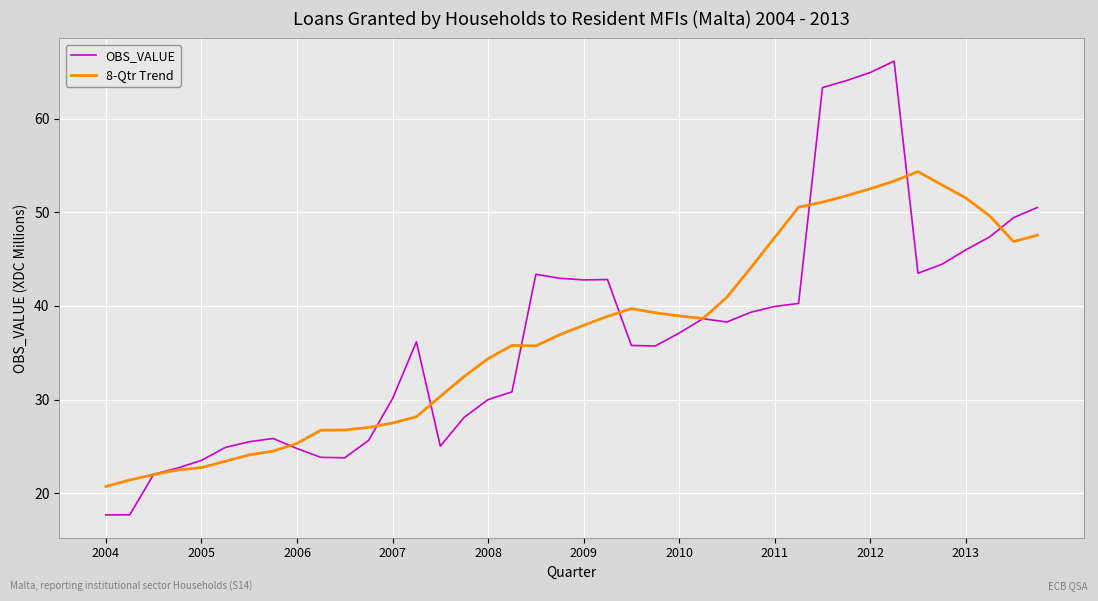

Which series has the largest range (max minus min)?

OBS_VALUE